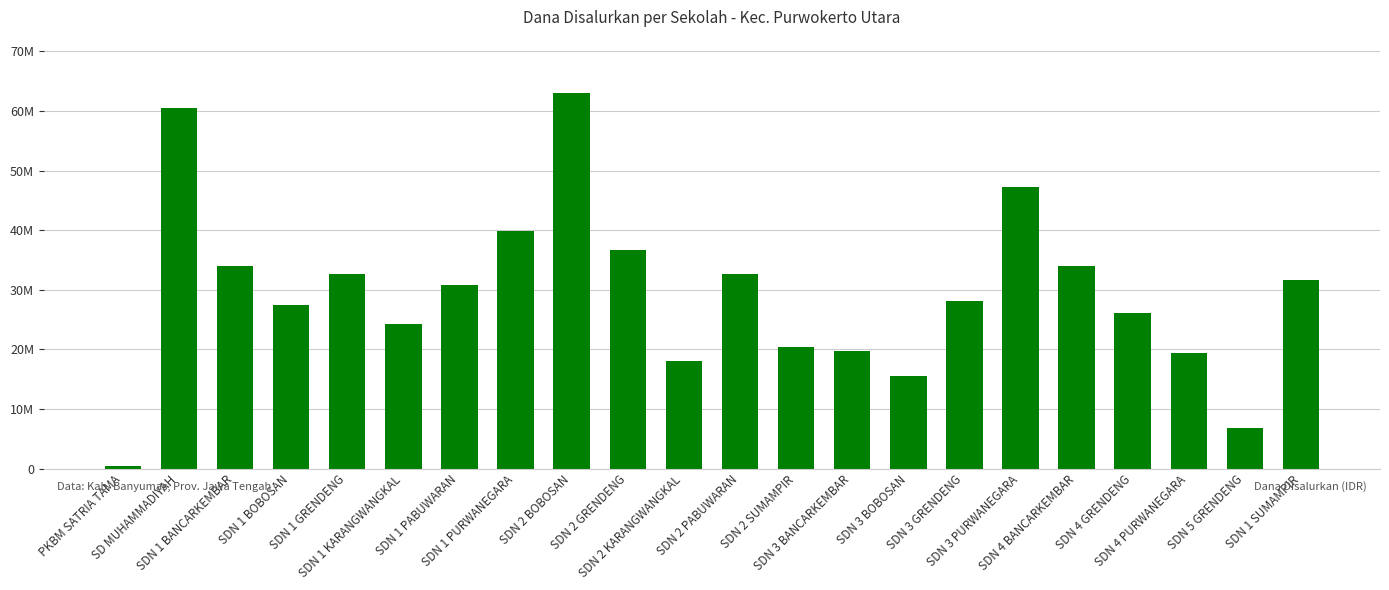

Is it true that the value at SDN 1 GRENDENG is 48792715?

False